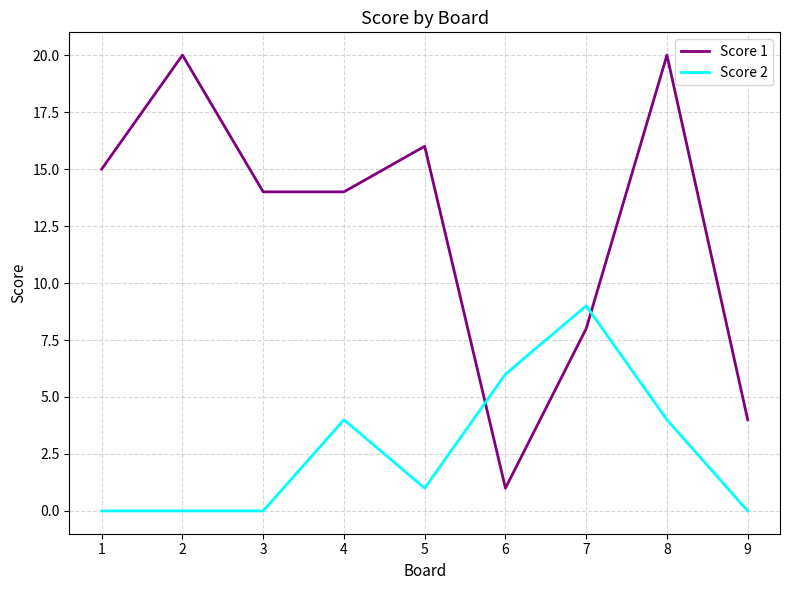

Reading right to left, list all the values displayed in this chart.

Score 1: 4	20	8	1	16	14	14	20	15
Score 2: 0	4	9	6	1	4	0	0	0